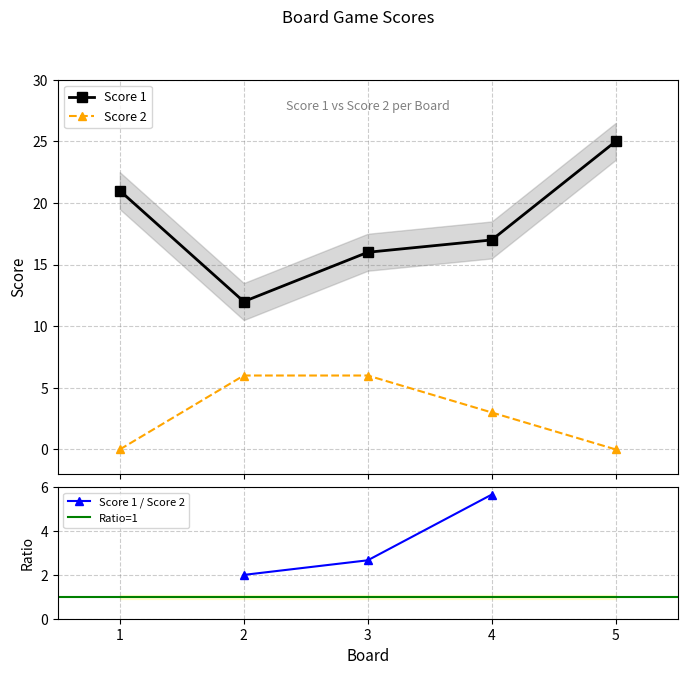

At which category is the sum across all series the highest?

5